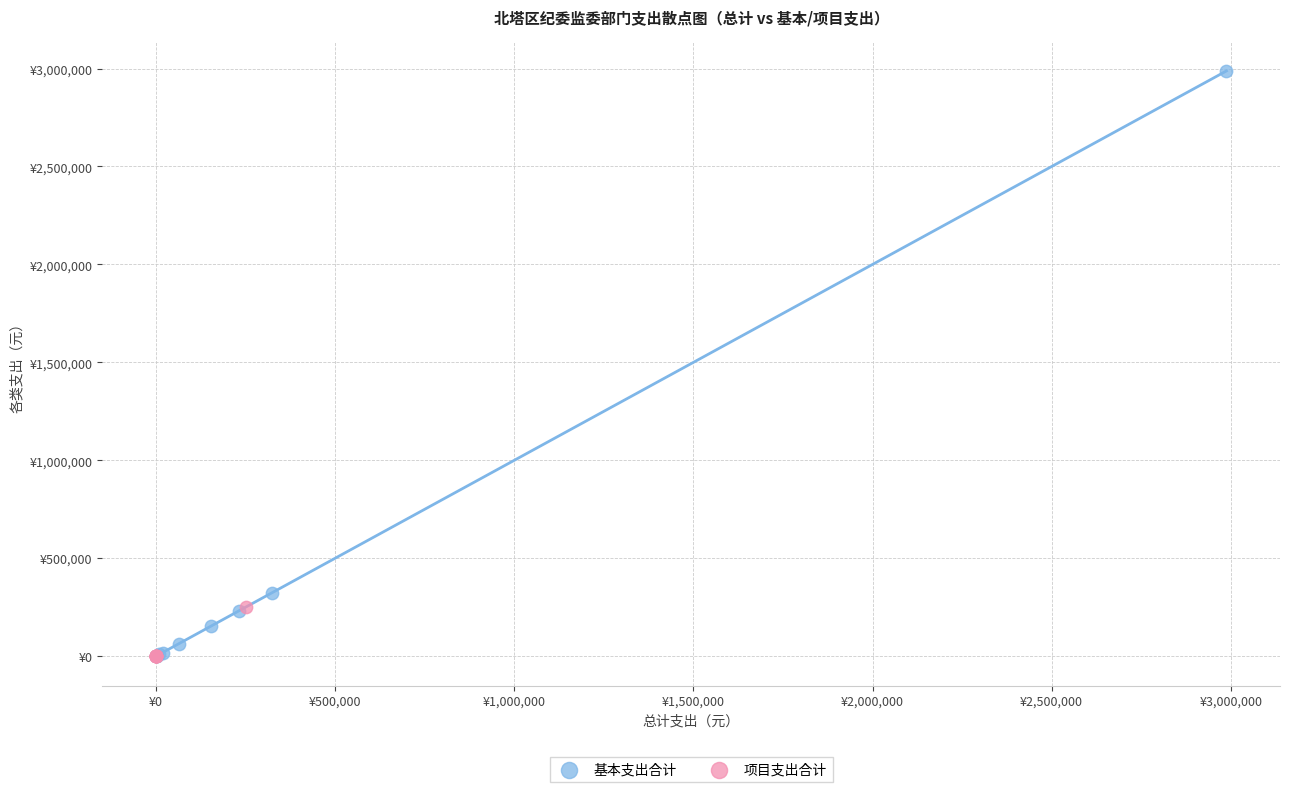

What are all the series names shown in the legend?

基本支出合计, 项目支出合计